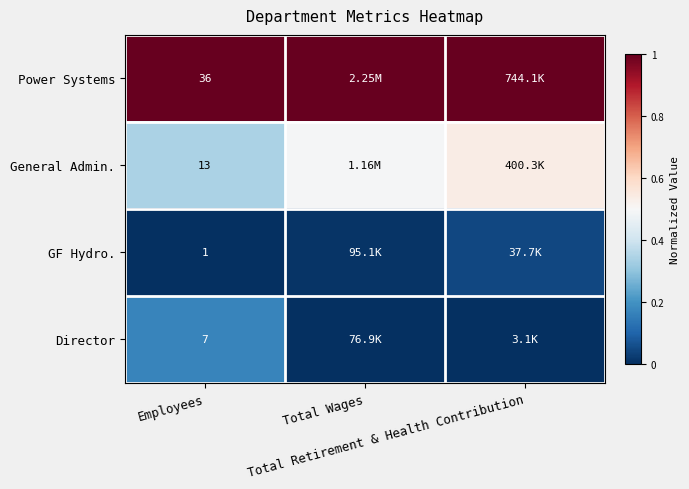

Where is General Admin. nearest to the value 0?

Employees